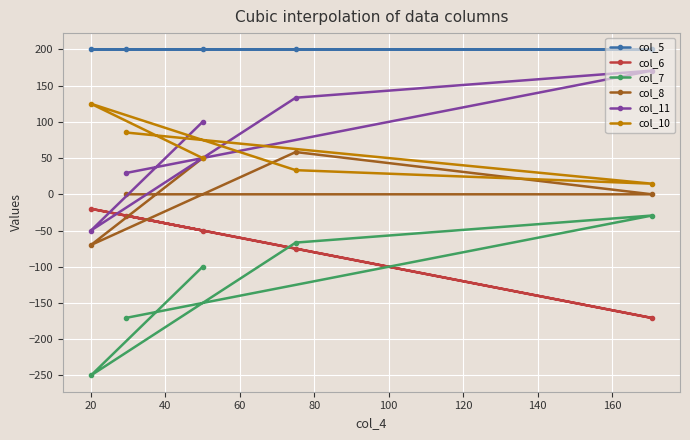

What is the lowest value of the col_10 series?

14.6